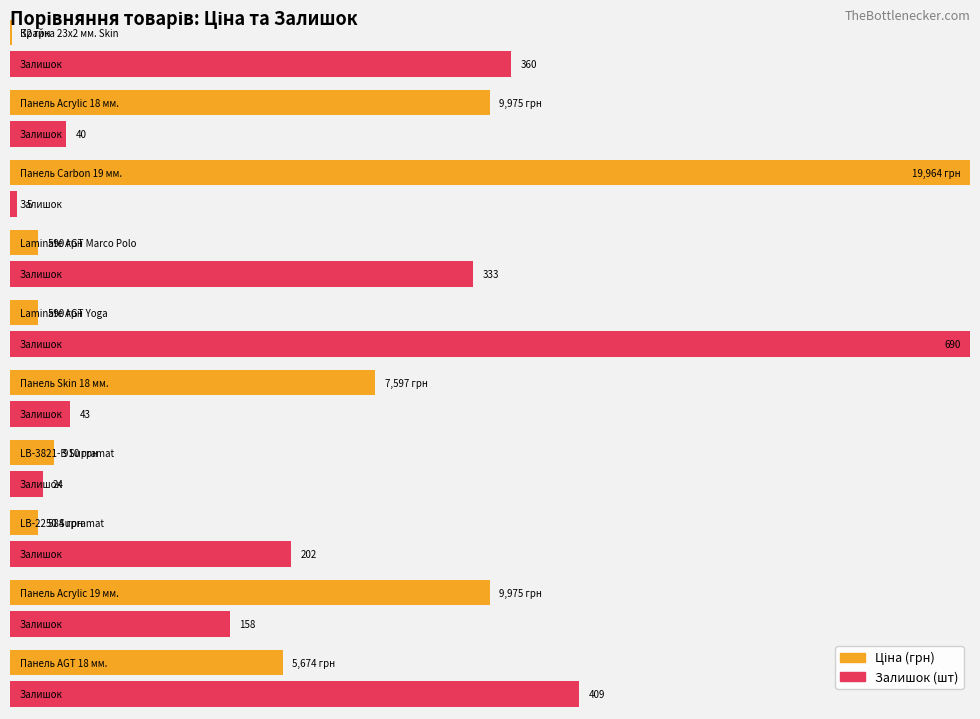

At which label is Залишок closest to 347?

Крайка 23x2 мм. Skin